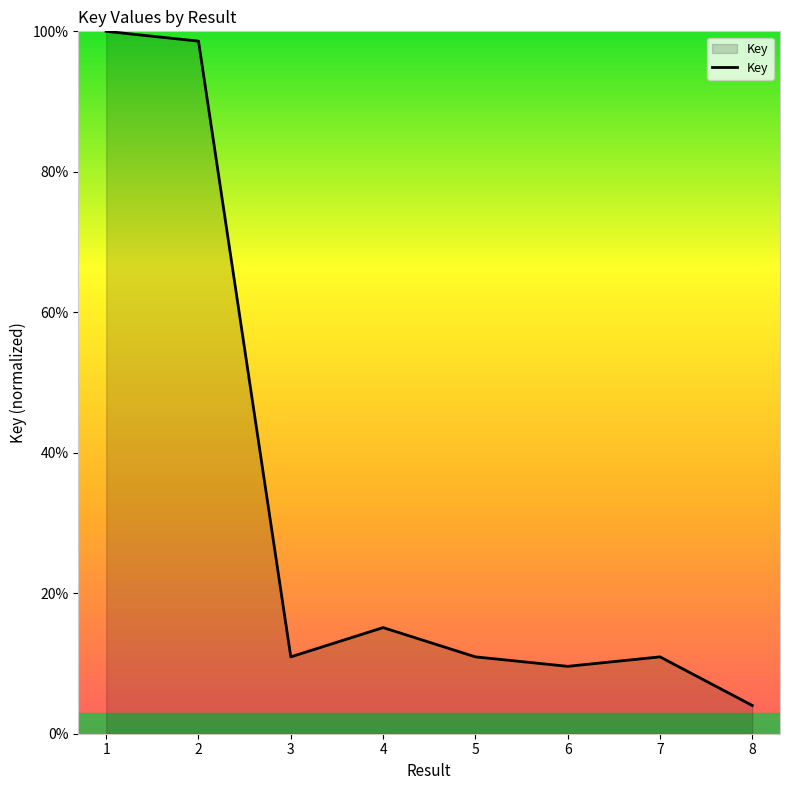

Approximately how many times larger is the value at 5 compared to 3?

1.0